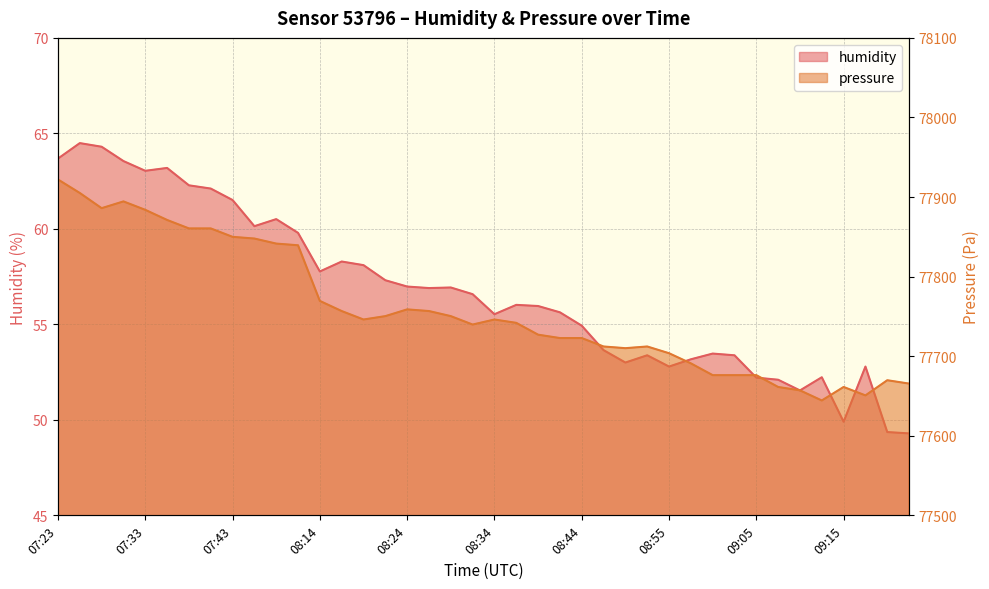

Read the pressure value at 08:37.

77741.9